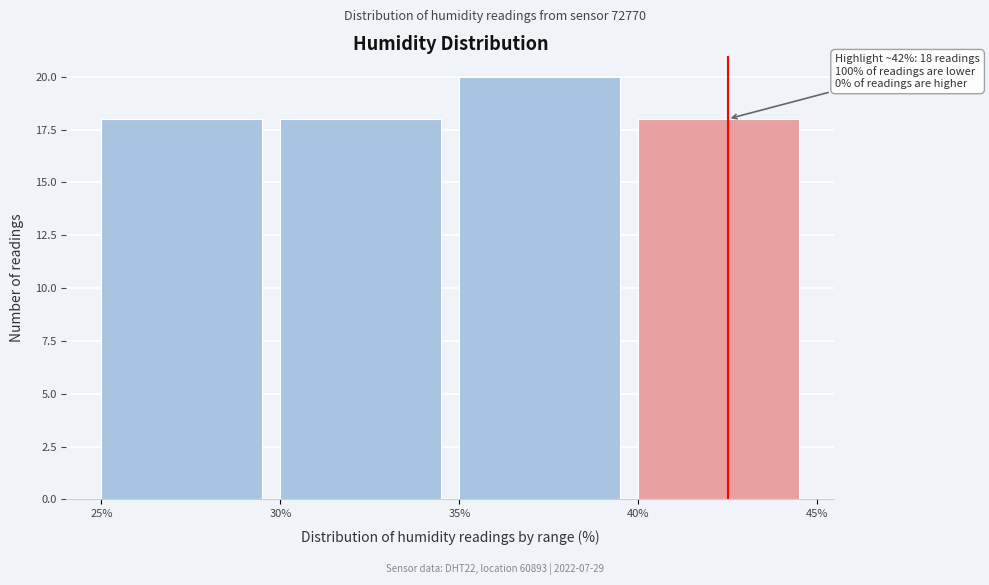

Over which range of the x-axis is the bar tallest?

35% to 40%